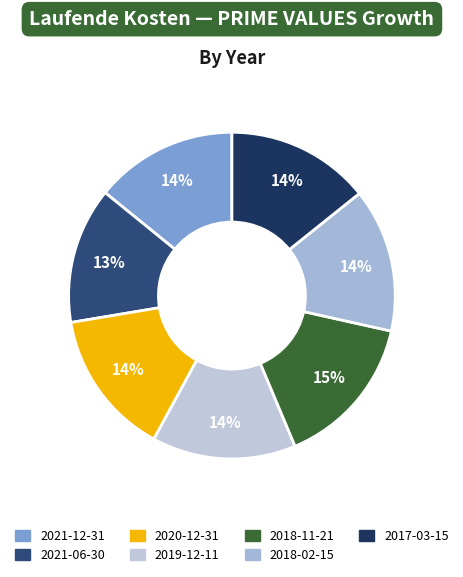

Does 2019-12-11 account for over 50% of the chart?

No